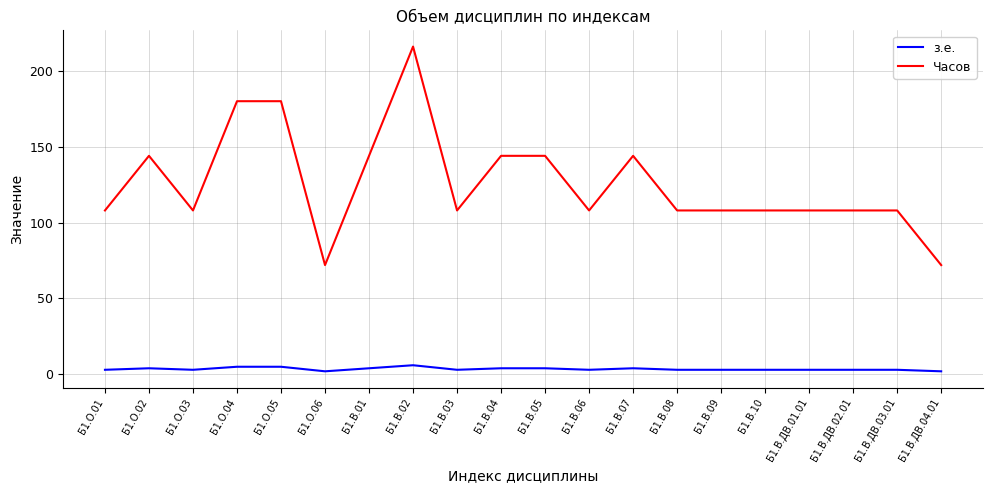

What are all the series names shown in the legend?

з.е., Часов